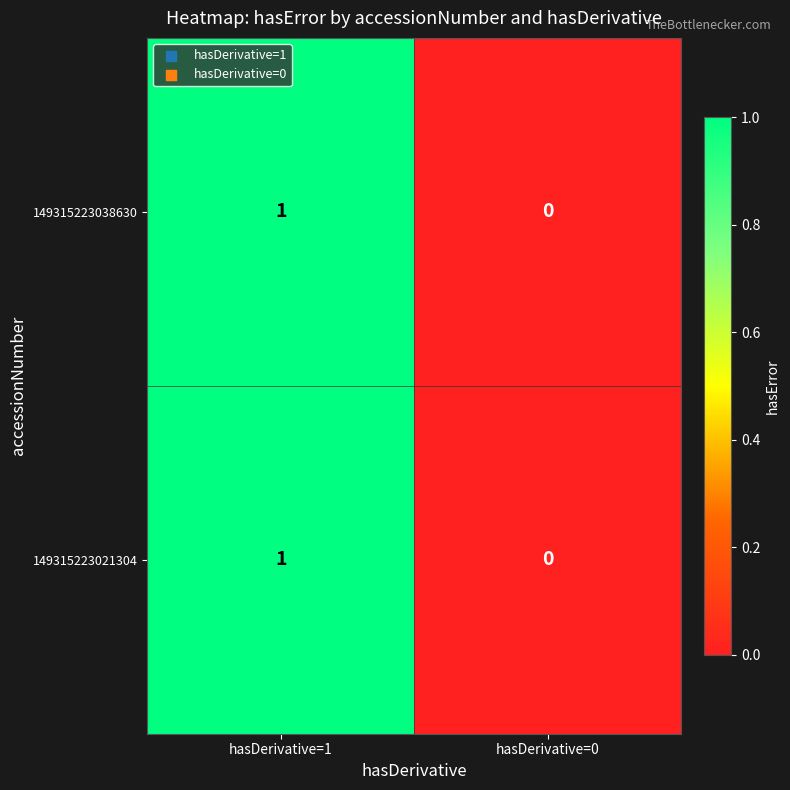

Which category has the lowest value in the 149315223038630 series?

hasDerivative=0